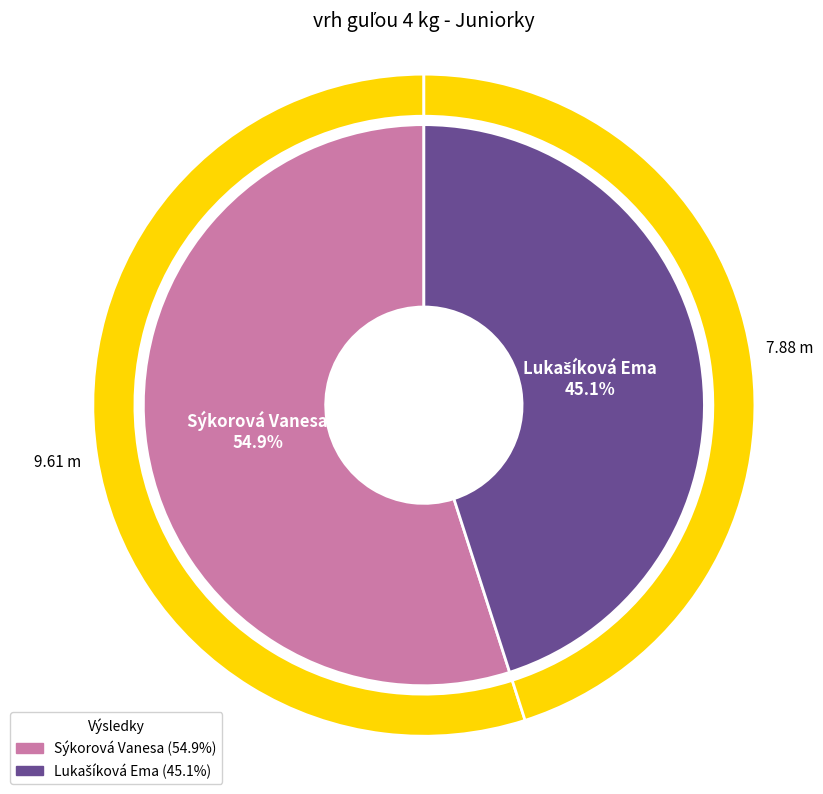

To the nearest percent, what is the difference between the Lukašíková Ema and Sýkorová Vanesa slice percentages?

10%